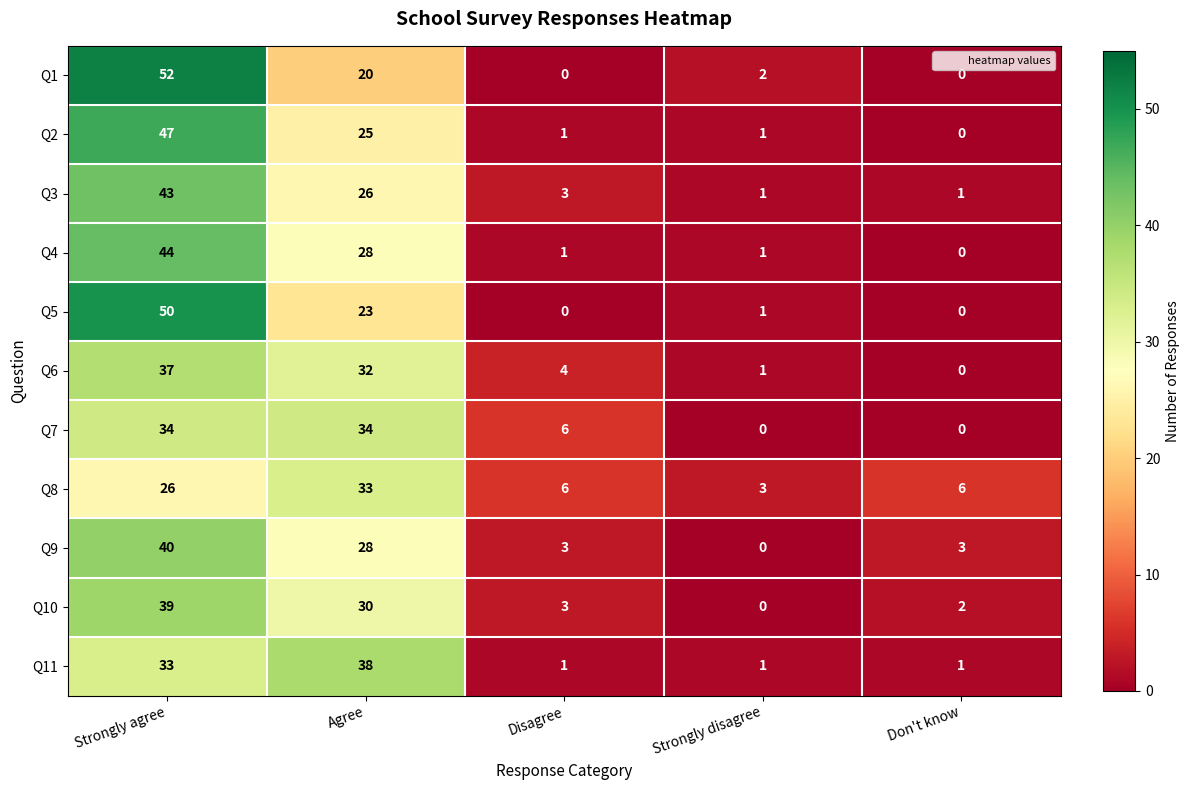

Which series changed the most between Agree and Strongly disagree?

Q11